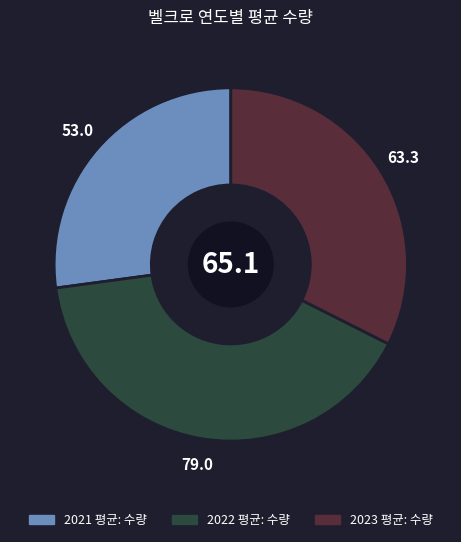

Is there a majority slice in this chart?

No